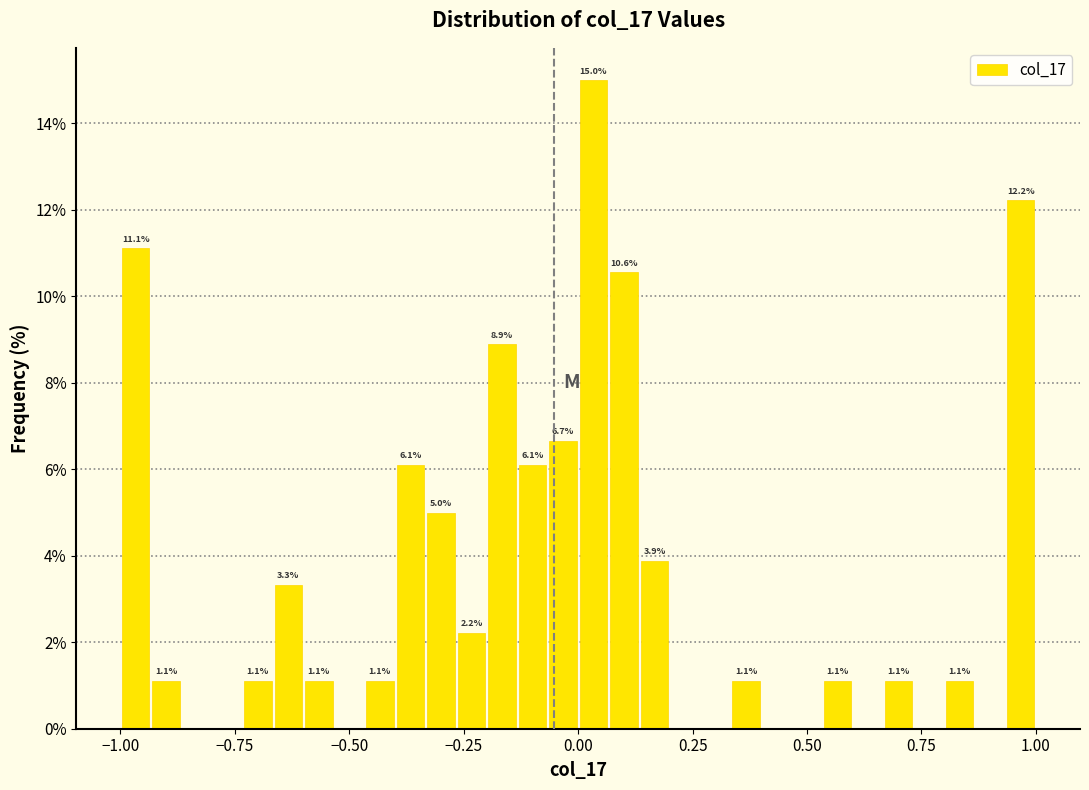

Around what value on the x-axis is the tallest bar? Give the approximate position of its centre, as read against the axis.

0.05